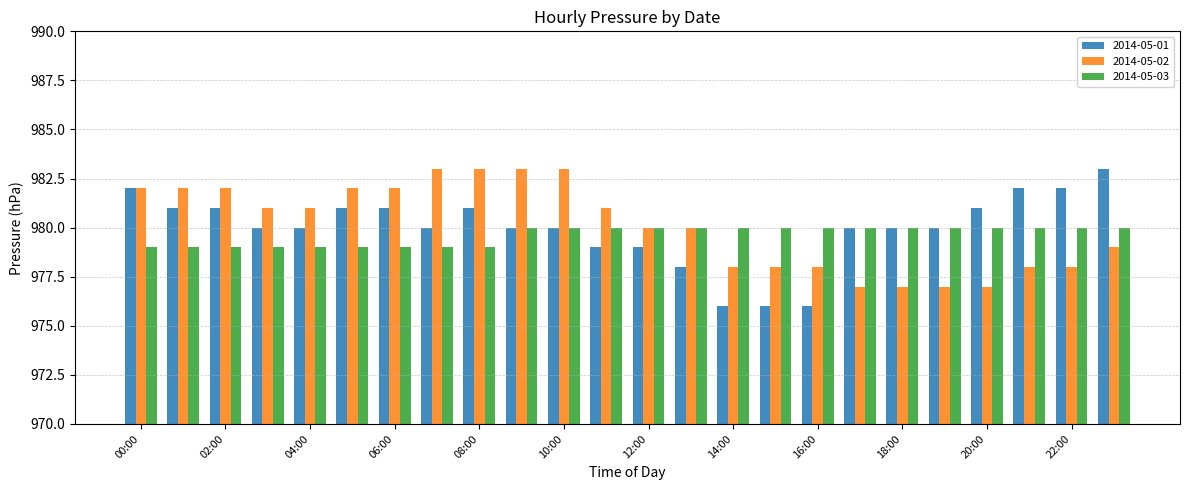

Reading right to left, extract all data points from this chart.

2014-05-01: 983	982	982	981	980	980	980	976	976	976	978	979	979	980	980	981	980	981	981	980	980	981	981	982
2014-05-02: 979	978	978	977	977	977	977	978	978	978	980	980	981	983	983	983	983	982	982	981	981	982	982	982
2014-05-03: 980	980	980	980	980	980	980	980	980	980	980	980	980	980	980	979	979	979	979	979	979	979	979	979